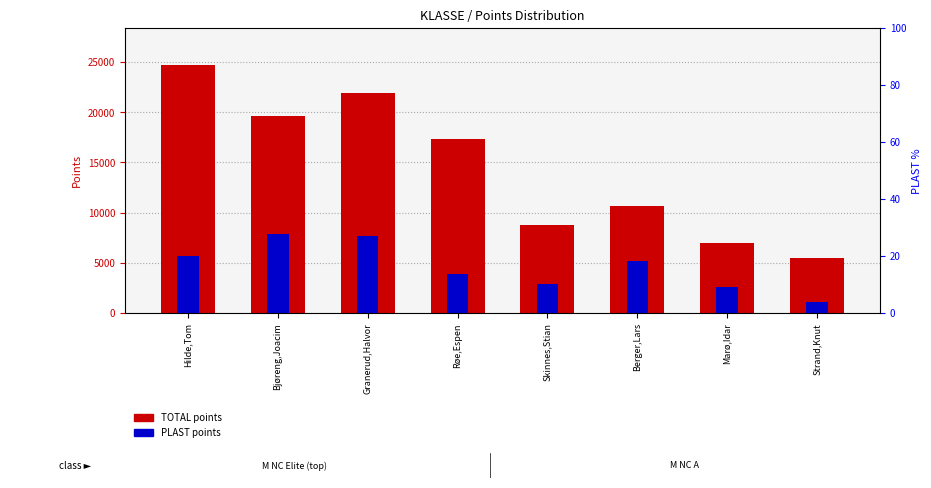

What is the value of the PLAST points bar at the 5th from the left?

2908.0